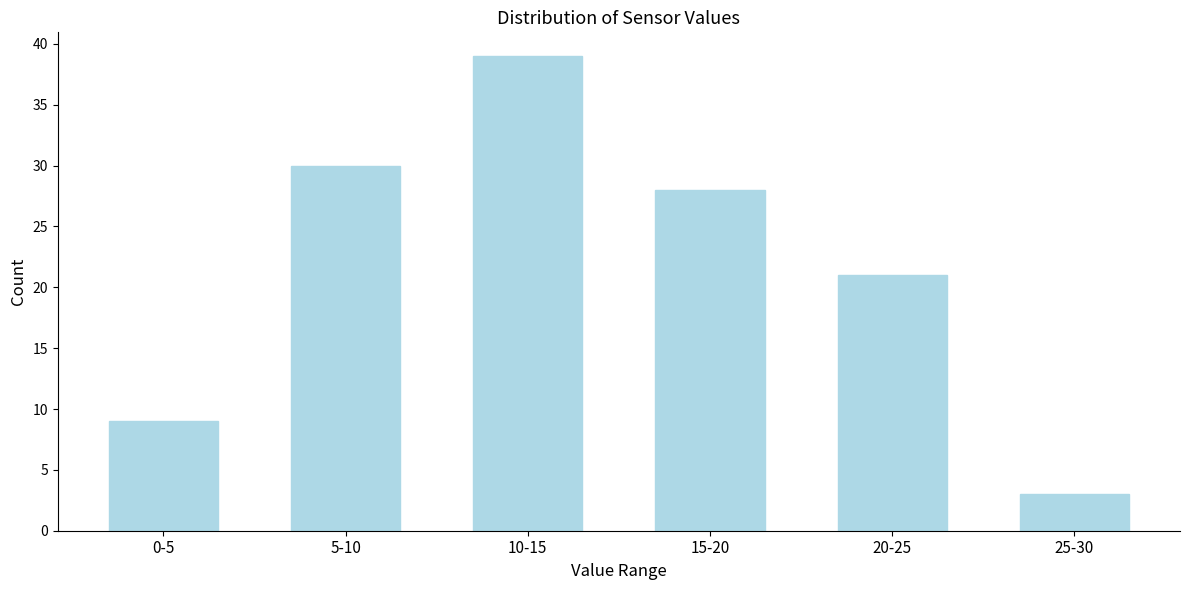

Reading left to right, list all the values displayed in this chart.

0-5=9	5-10=30	10-15=39	15-20=28	20-25=21	25-30=3